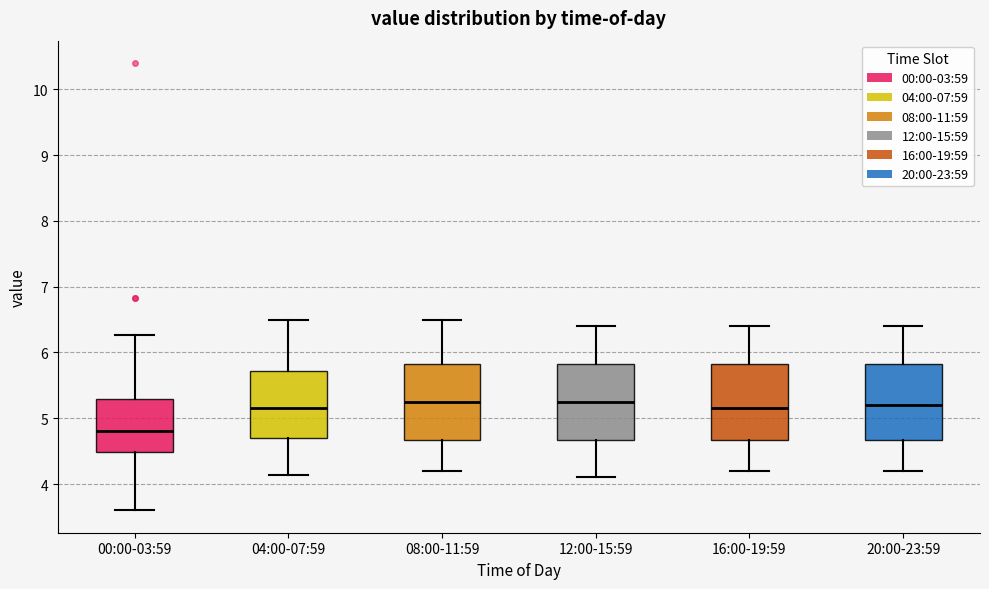

Reading left to right, read every box against the y-axis: the position of its median line, the range the box covers, and the ends of its whiskers. The values are not printed on the chart, so give them approximately, as read against the axis.

00:00-03:59: median 4.8, box 4.5 to 5.3, whiskers 3.6 to 6.3
04:00-07:59: median 5.2, box 4.7 to 5.7, whiskers 4.1 to 6.5
08:00-11:59: median 5.3, box 4.7 to 5.8, whiskers 4.2 to 6.5
12:00-15:59: median 5.3, box 4.7 to 5.8, whiskers 4.1 to 6.4
16:00-19:59: median 5.2, box 4.7 to 5.8, whiskers 4.2 to 6.4
20:00-23:59: median 5.2, box 4.7 to 5.8, whiskers 4.2 to 6.4